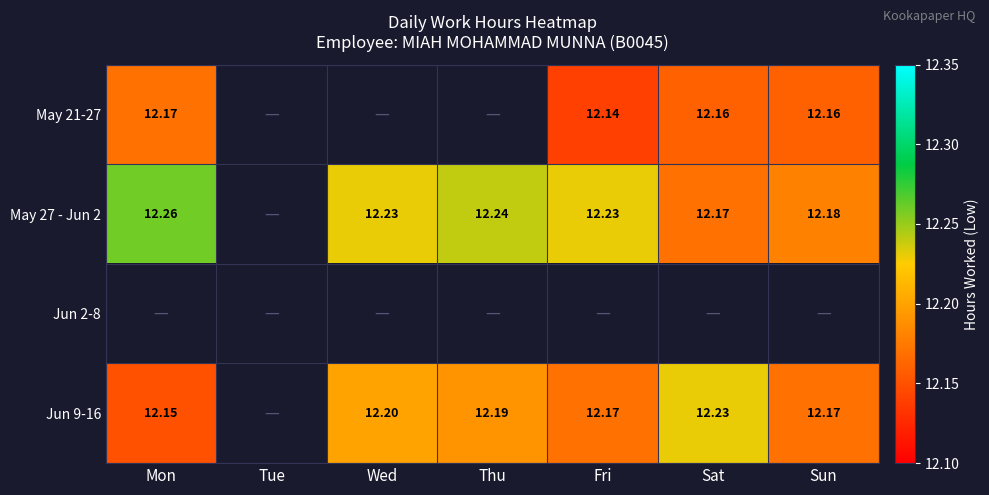

The May 27 - Jun 2 series shows 12.2 at Sat. True or false?

True